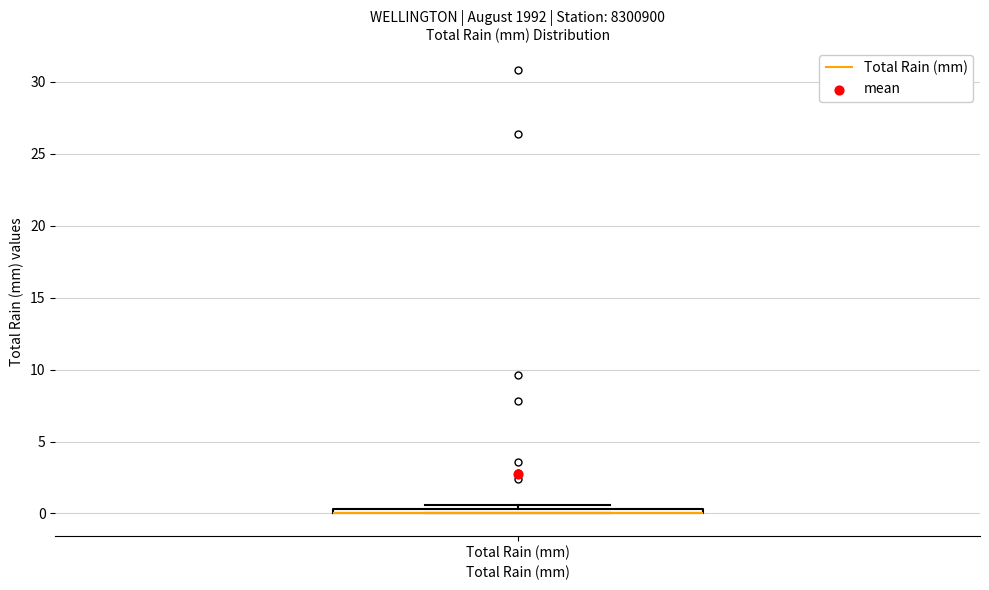

Where is the lower edge of the box for Total Rain (mm) on the y-axis? The values are not printed on the chart, so give them approximately, as read against the axis.

0.0